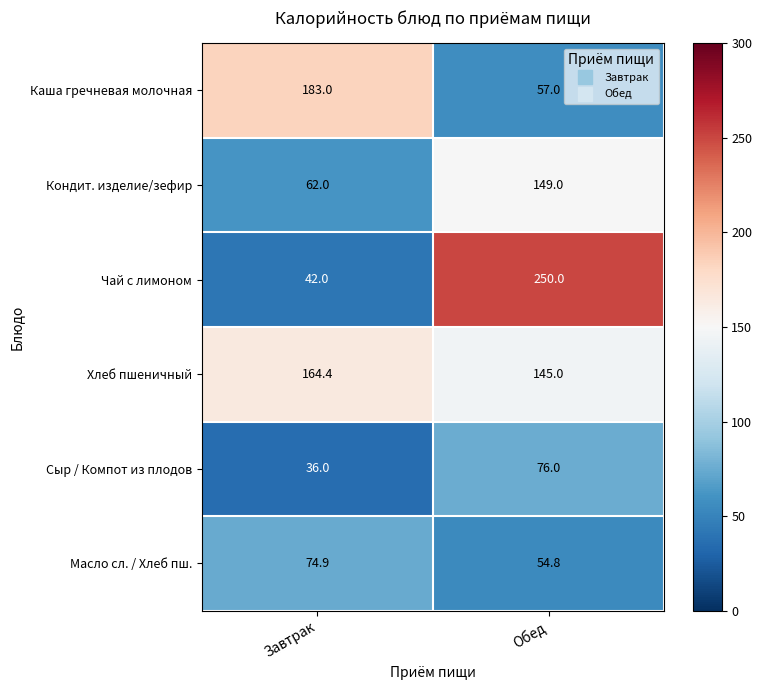

What is the difference between the highest and lowest values at Обед?

195.2